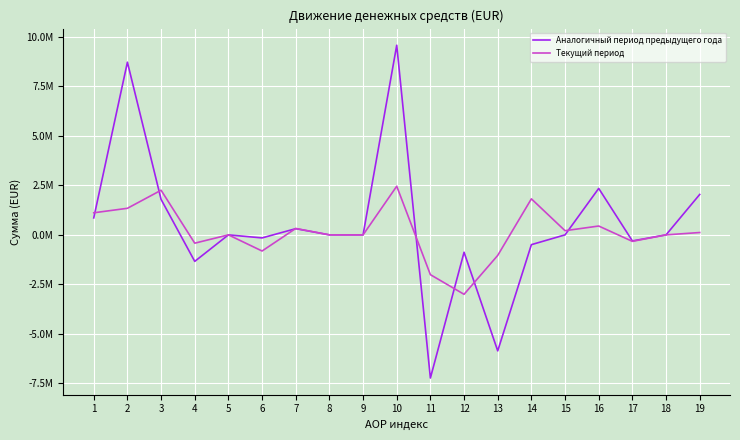

Does the chart have visible grid lines?

Yes